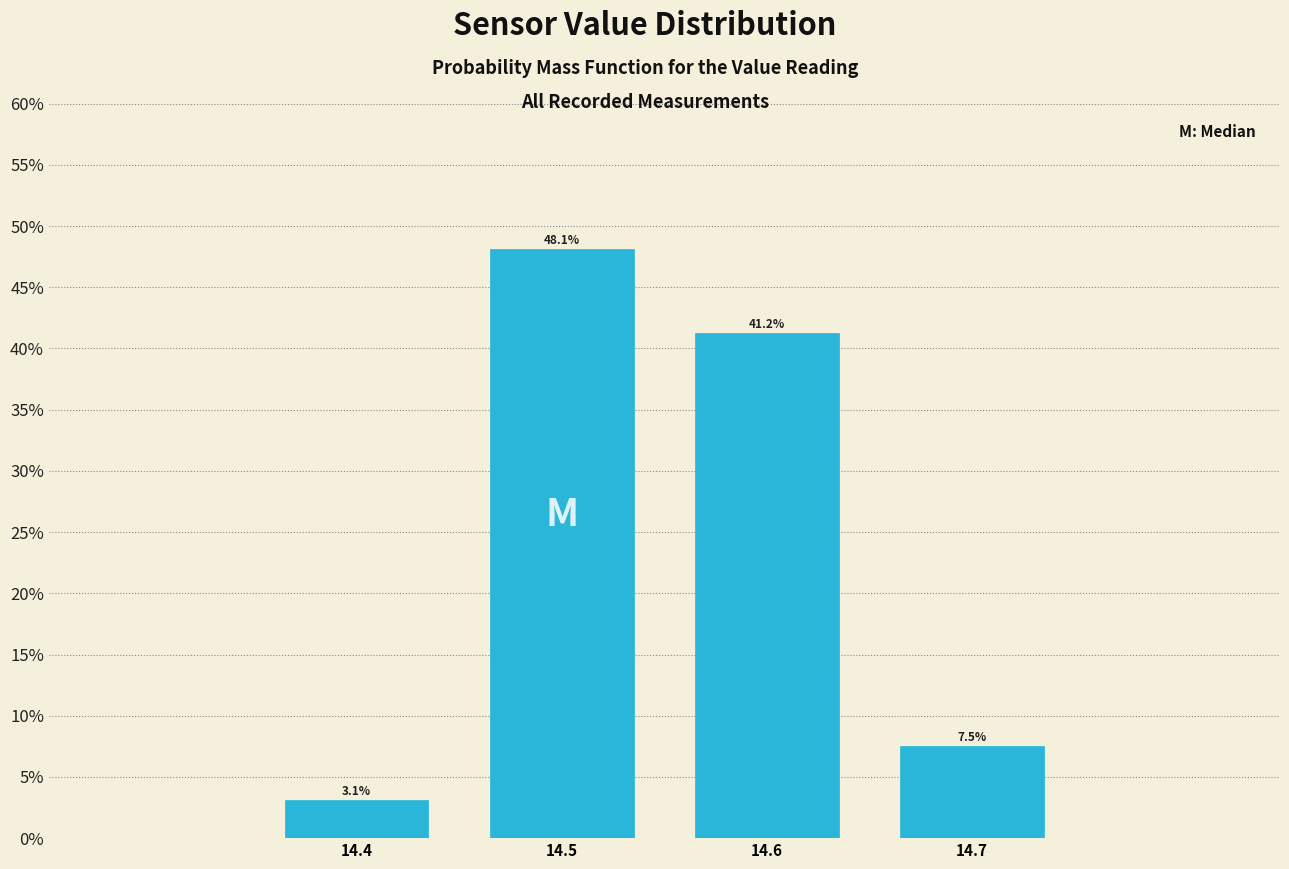

What is the height of the bar covering 14.45 to 14.55 on the x-axis?

48.1